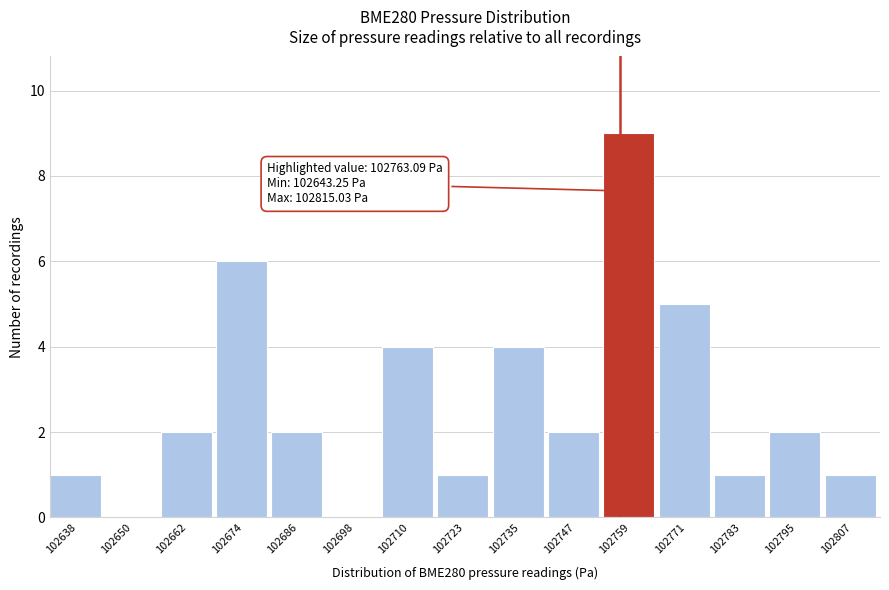

Reading left to right, what are all the values shown in this chart?

102638=1	102650=0	102662=2	102674=6	102686=2	102698=0	102710=4	102723=1	102735=4	102747=2	102759=9	102771=5	102783=1	102795=2	102807=1